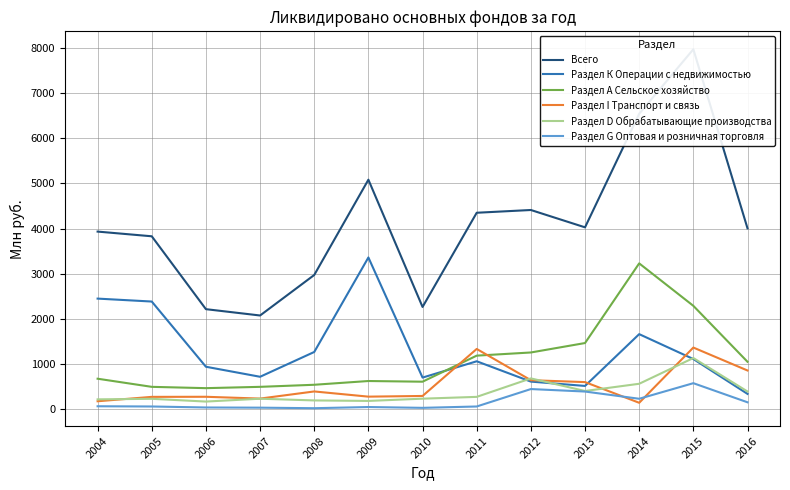

What is the average value of the Раздел G Оптовая и розничная торговля series?

165